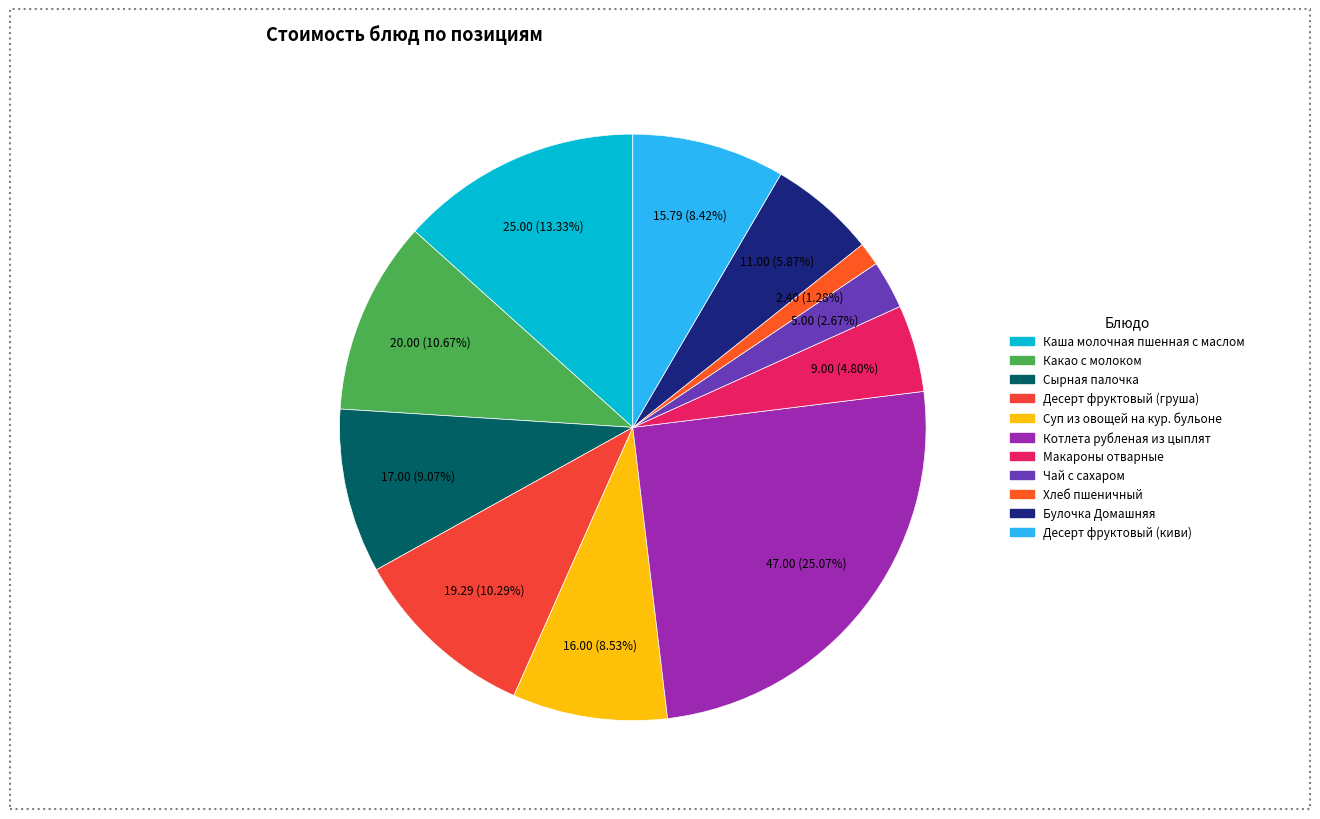

To the nearest percent, what is the difference between the Какао с молоком and Каша молочная пшенная с маслом slice percentages?

3%